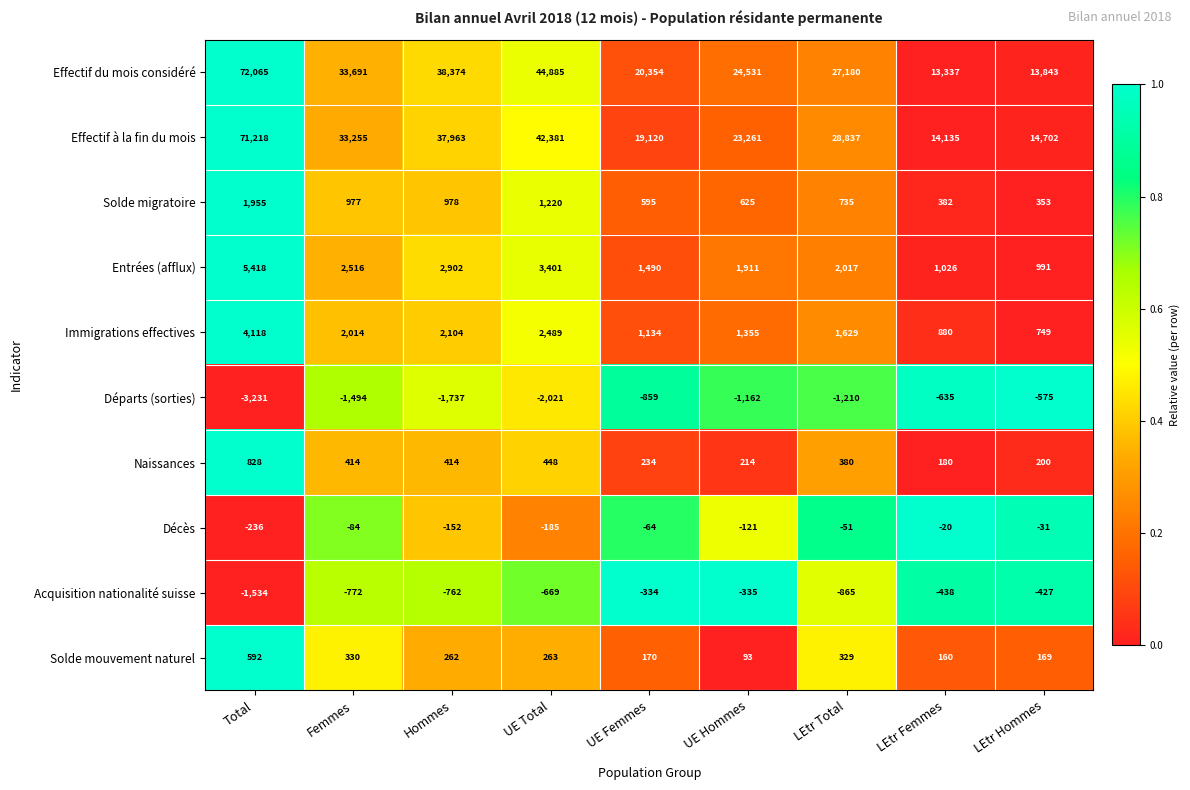

Count the number of data series in this chart.

10